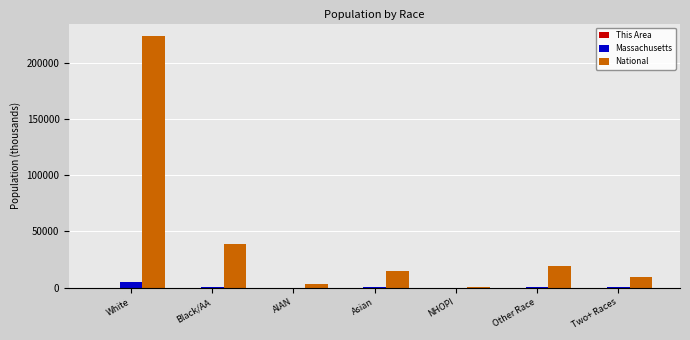

What is the average value of the Massachusetts series?

935.4